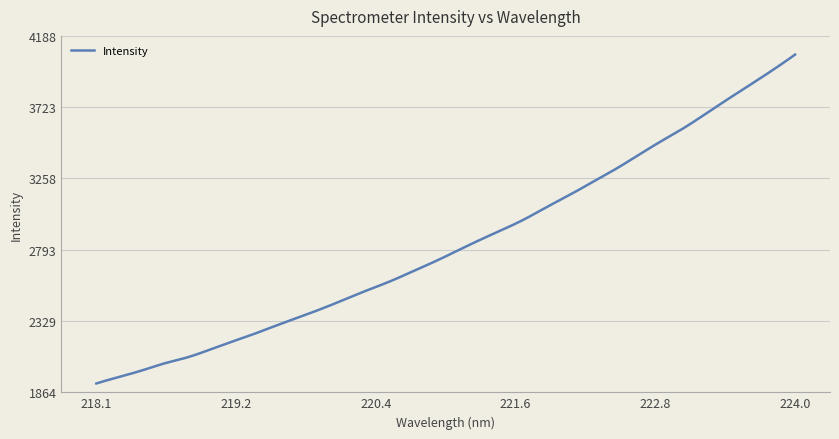

What is the minimum value shown in the chart?

1921.9